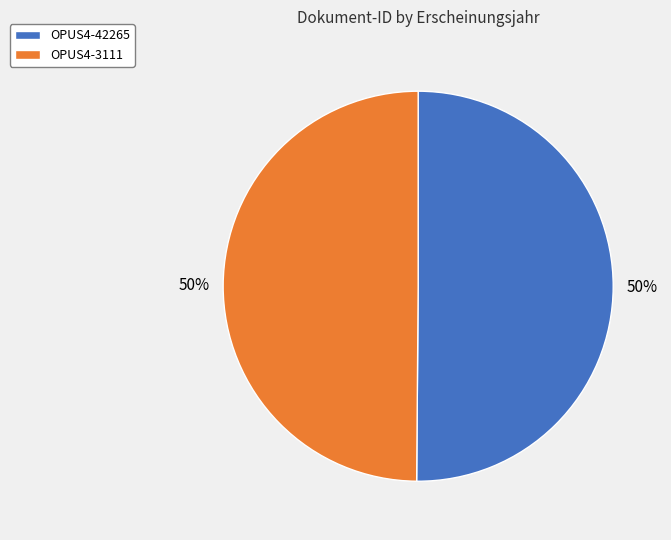

How many segments does this pie chart have?

2